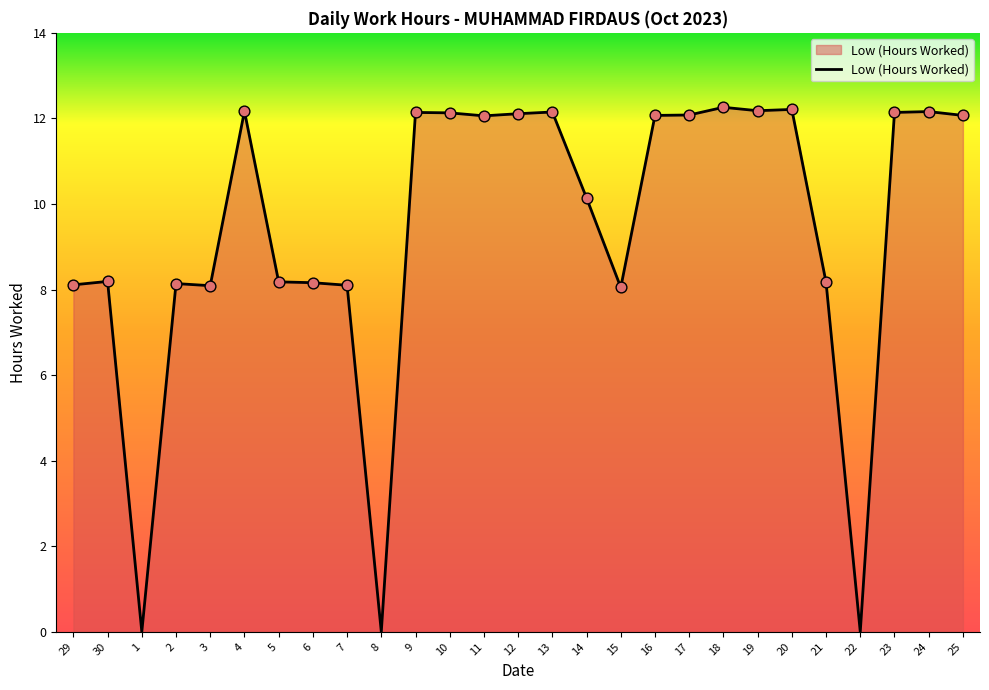

What is the ratio of the value at 30 to the value at 2?

1.0